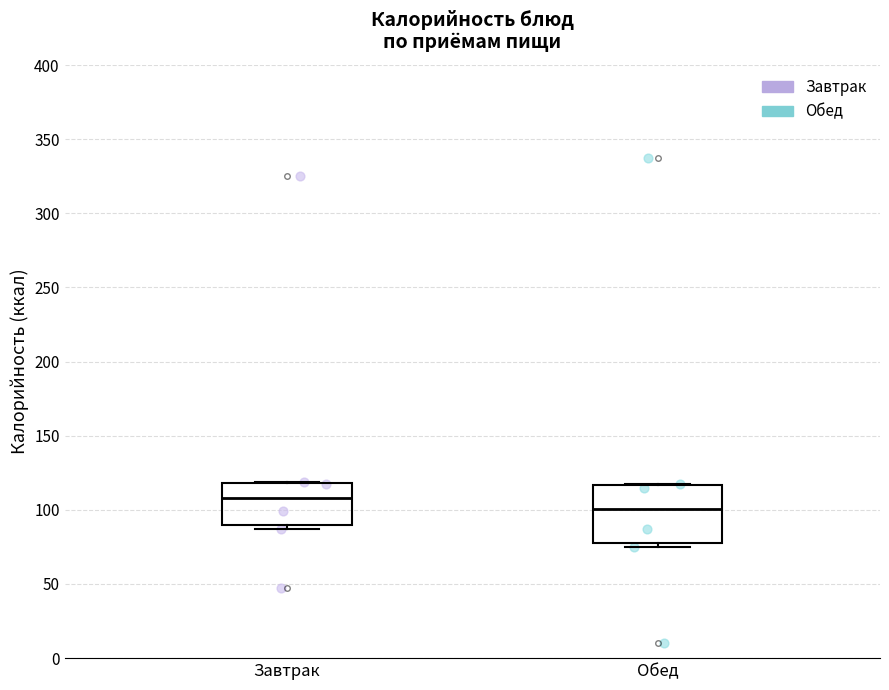

Reading left to right, read every box against the y-axis: the position of its median line, the range the box covers, and the ends of its whiskers. The values are not printed on the chart, so give them approximately, as read against the axis.

Завтрак: median 110, box 90 to 120, whiskers 85 to 120
Обед: median 100, box 80 to 115, whiskers 75 to 120